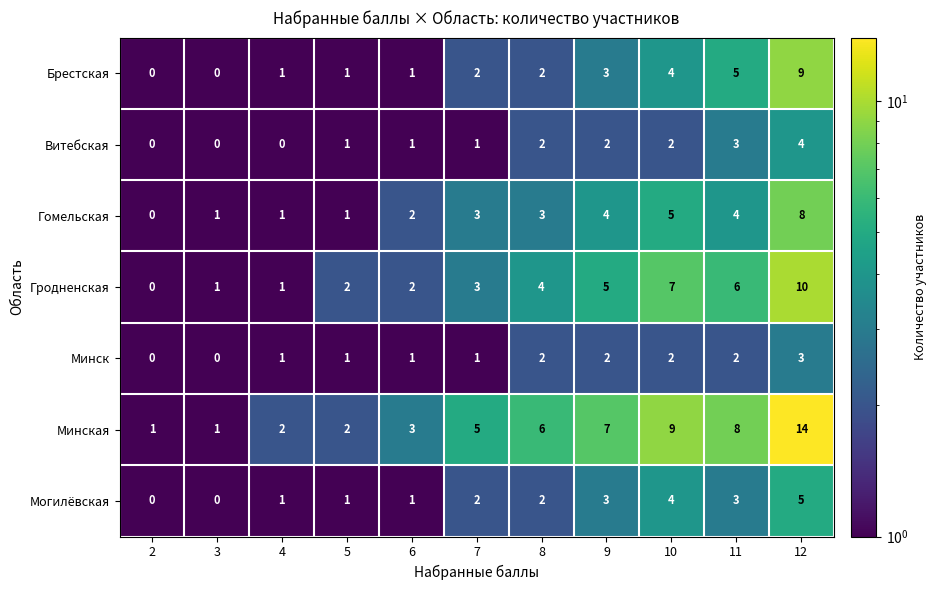

Where is Минская nearest to the value 7?

9